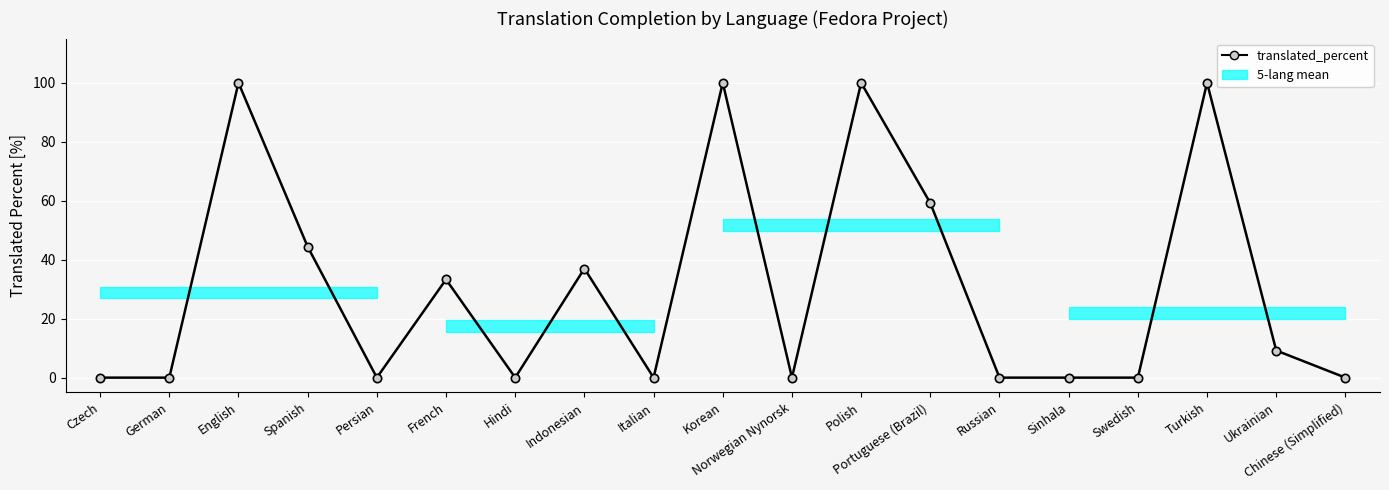

How many lines are shown in the chart?

1